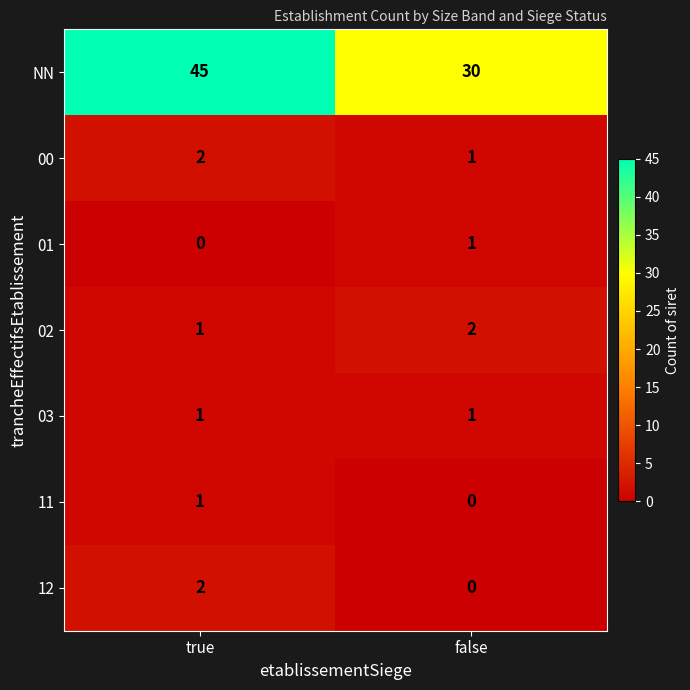

The value of NN at false is 30. True or false?

True